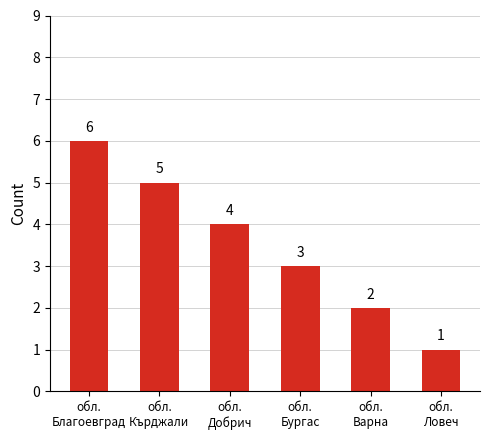

Between обл.
Варна and обл.
Благоевград, which is larger?

обл.
Благоевград